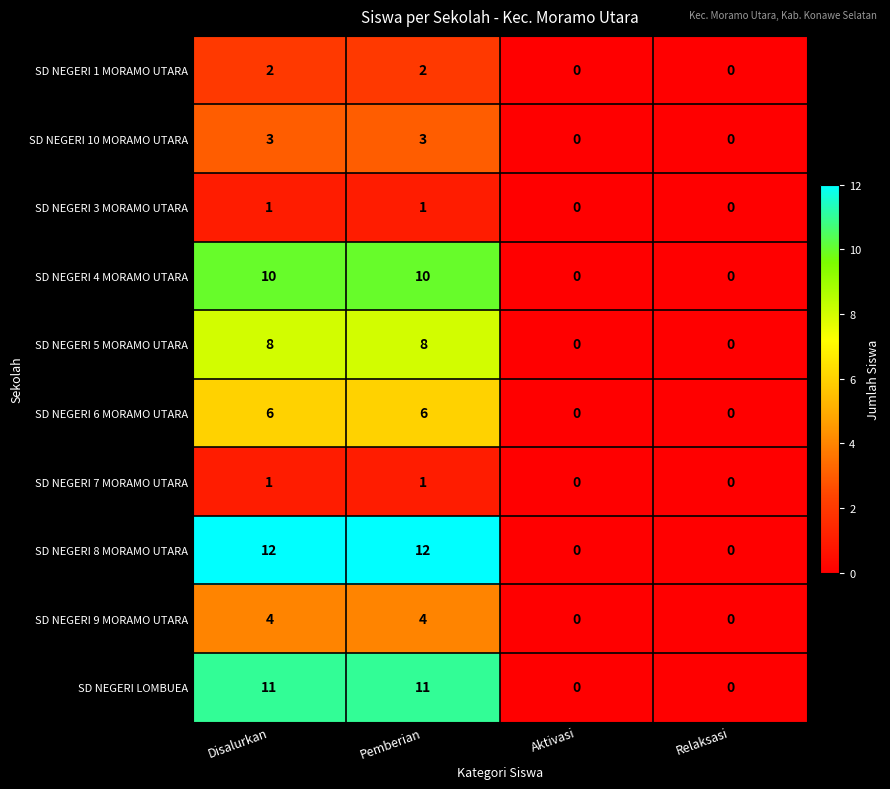

Which series changed the most between Disalurkan and Aktivasi?

SD NEGERI 8 MORAMO UTARA